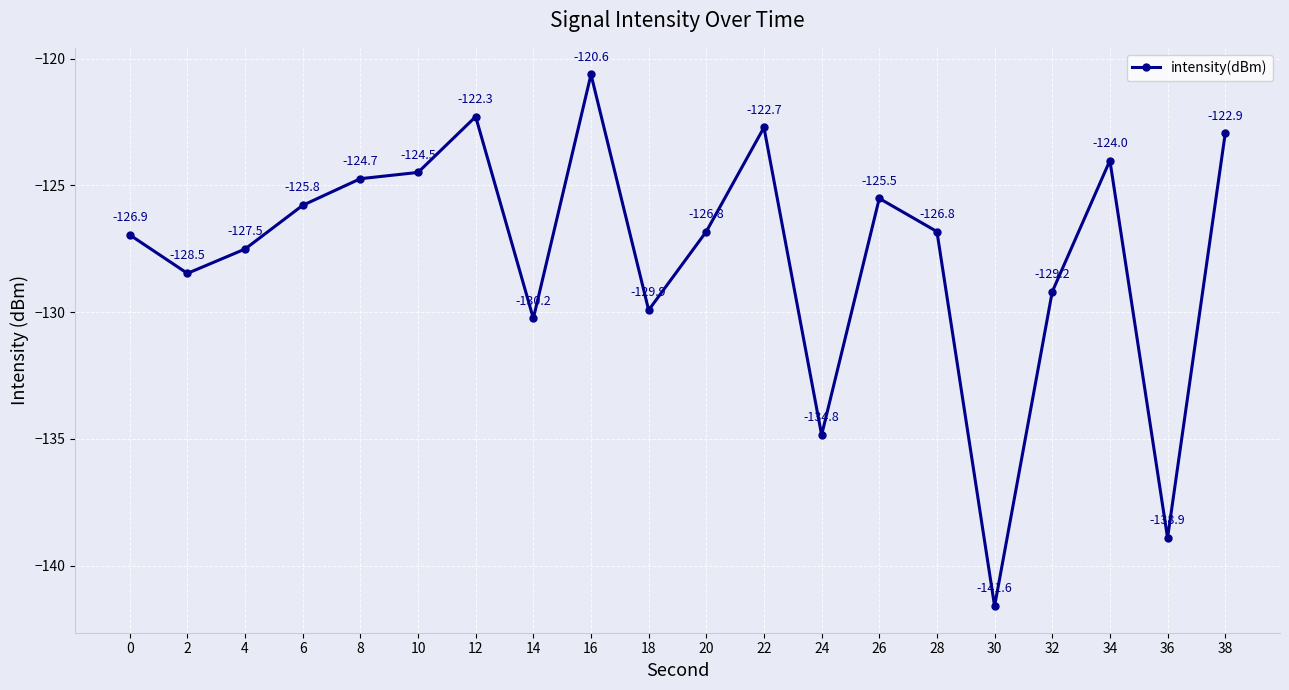

What value does the data have at 16?

-120.6